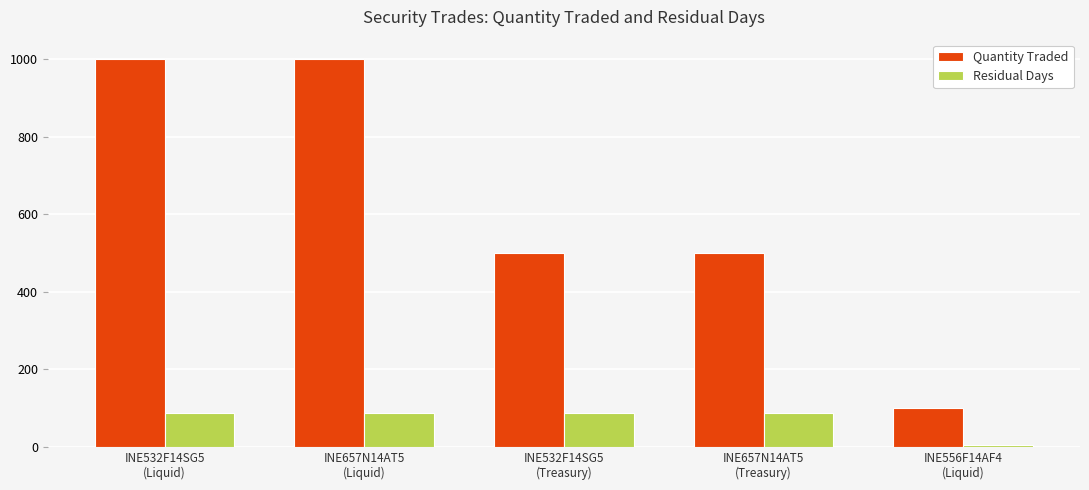

What is the maximum value shown in the chart?

1000